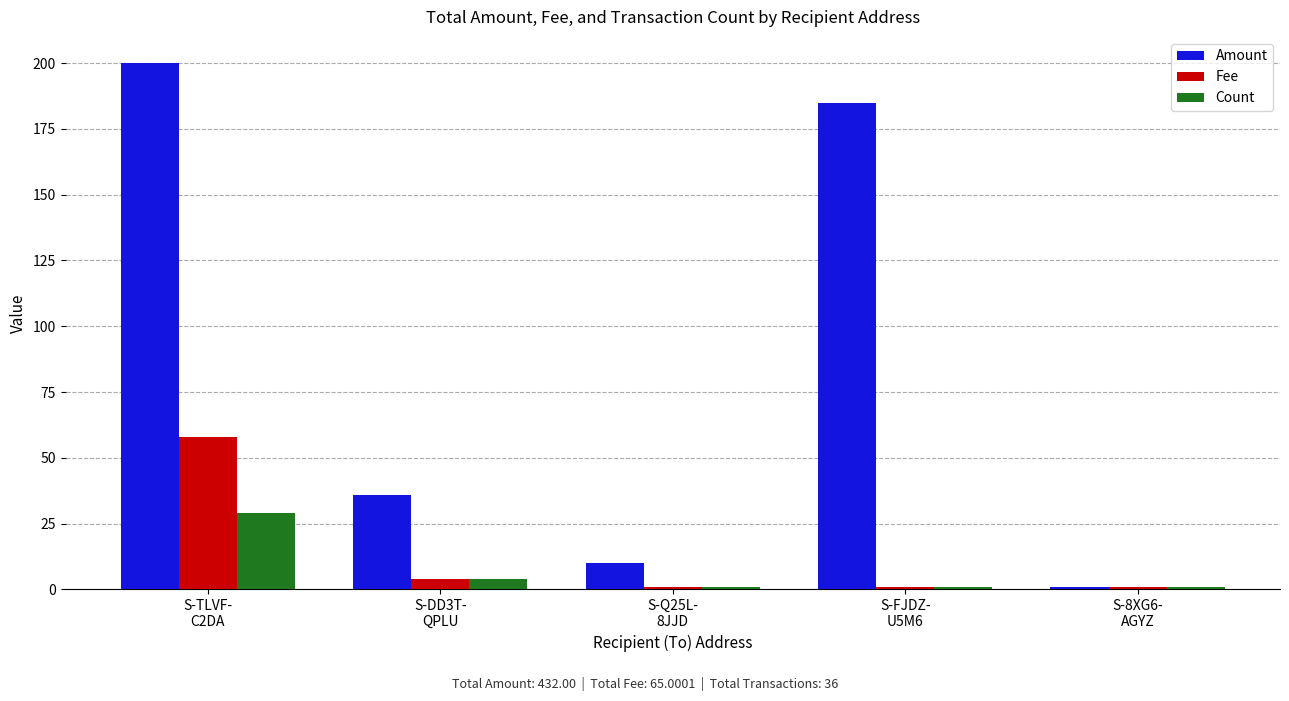

List the series in order of their peak value, lowest first.

Count, Fee, Amount